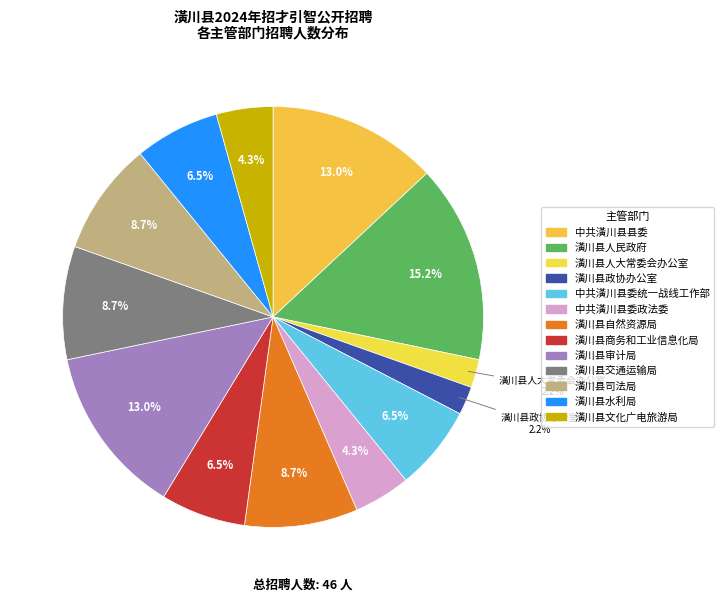

What is the total percentage of 潢川县政协办公室 and 潢川县人民政府?

17.4%